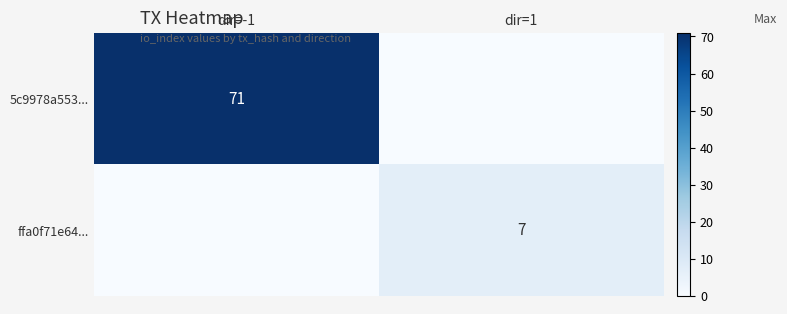

True or false: 5c9978a553... has a value of 124 at dir=-1.

False